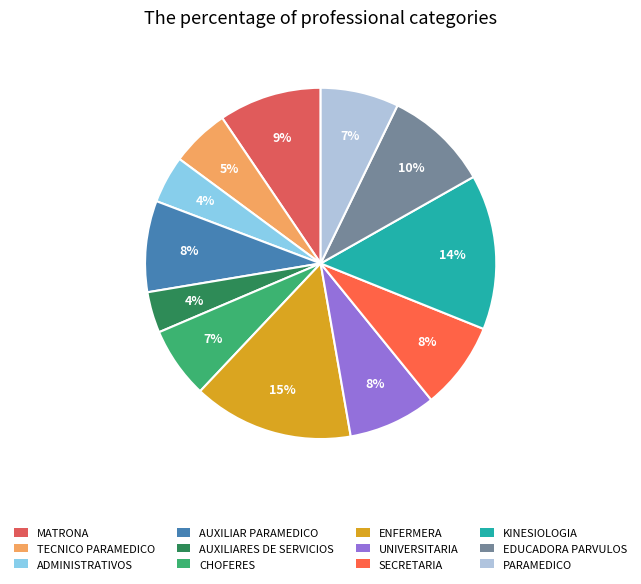

Does any single category account for the majority?

No